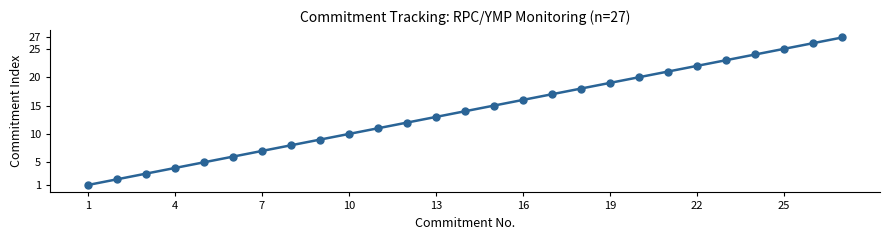

What is the difference between the maximum and minimum values?

26